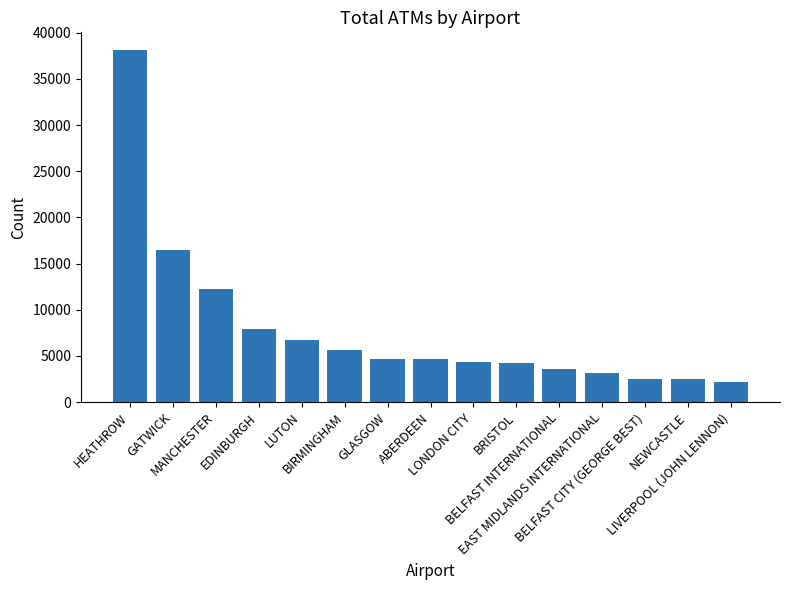

What is the difference between the values at GATWICK and EDINBURGH?

8505